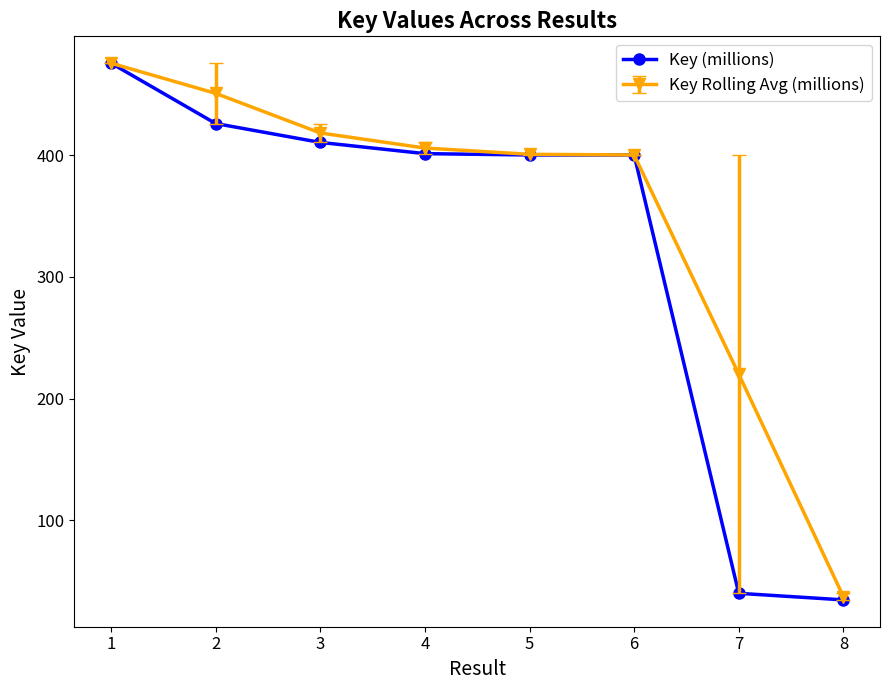

Is this an area chart (filled region under the line)?

No